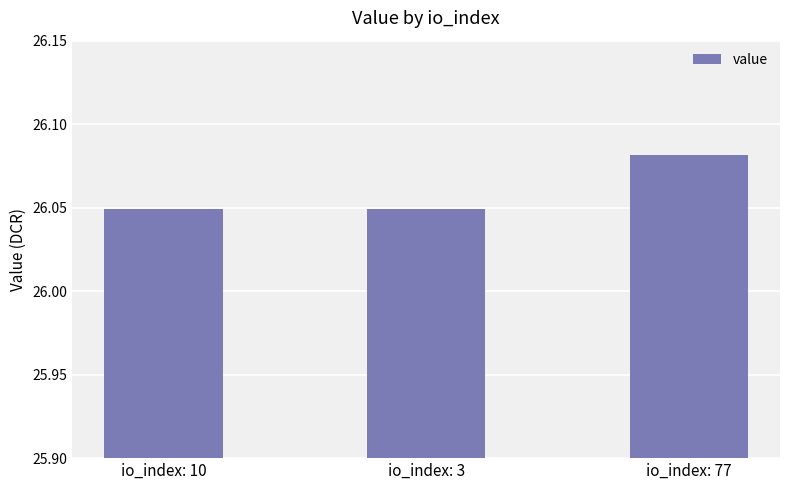

Count the number of categories in the chart.

3